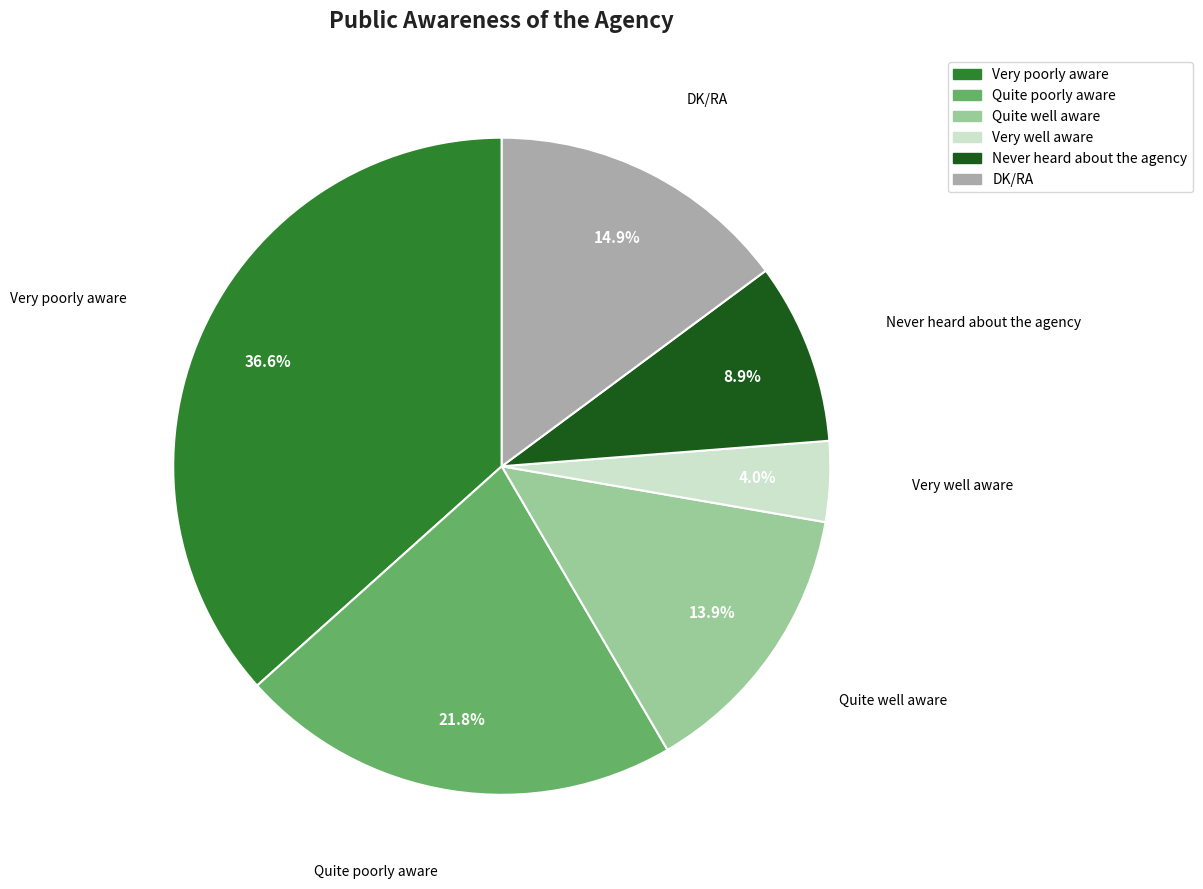

The DK/RA slice represents 24% of the pie. True or false?

False